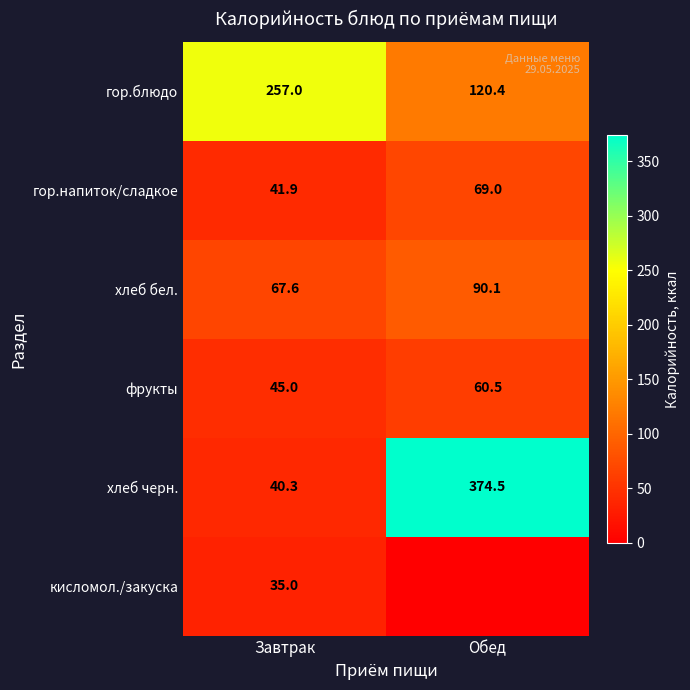

At which label is гор.напиток/сладкое closest to 55?

Завтрак